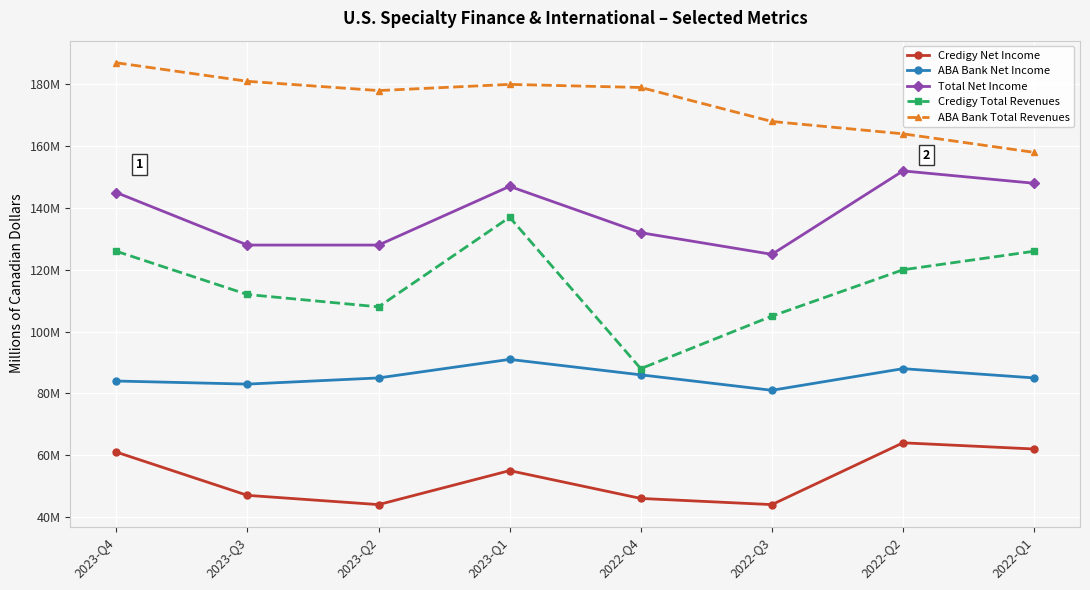

How many data points in ABA Bank Total Revenues are less than 179?

4